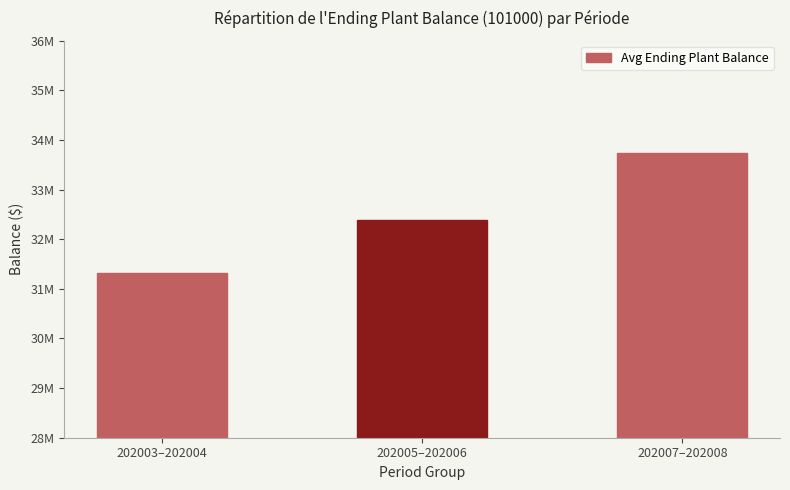

What is the approximate value at 202007–202008?

33733977.6